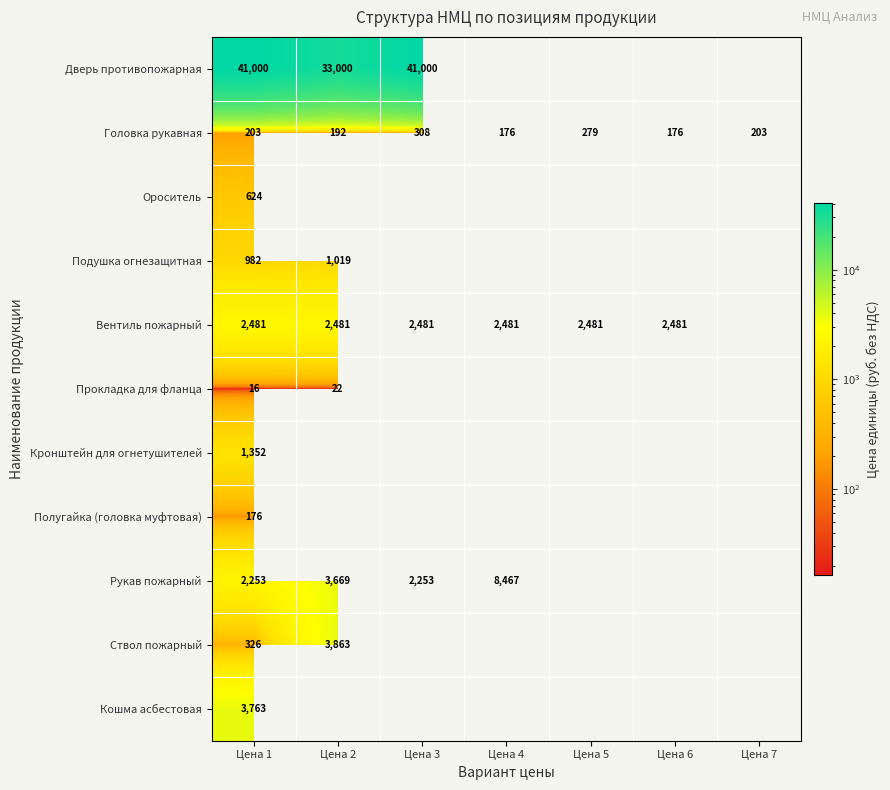

The Вентиль пожарный series shows 1399.5 at Цена 3. True or false?

False